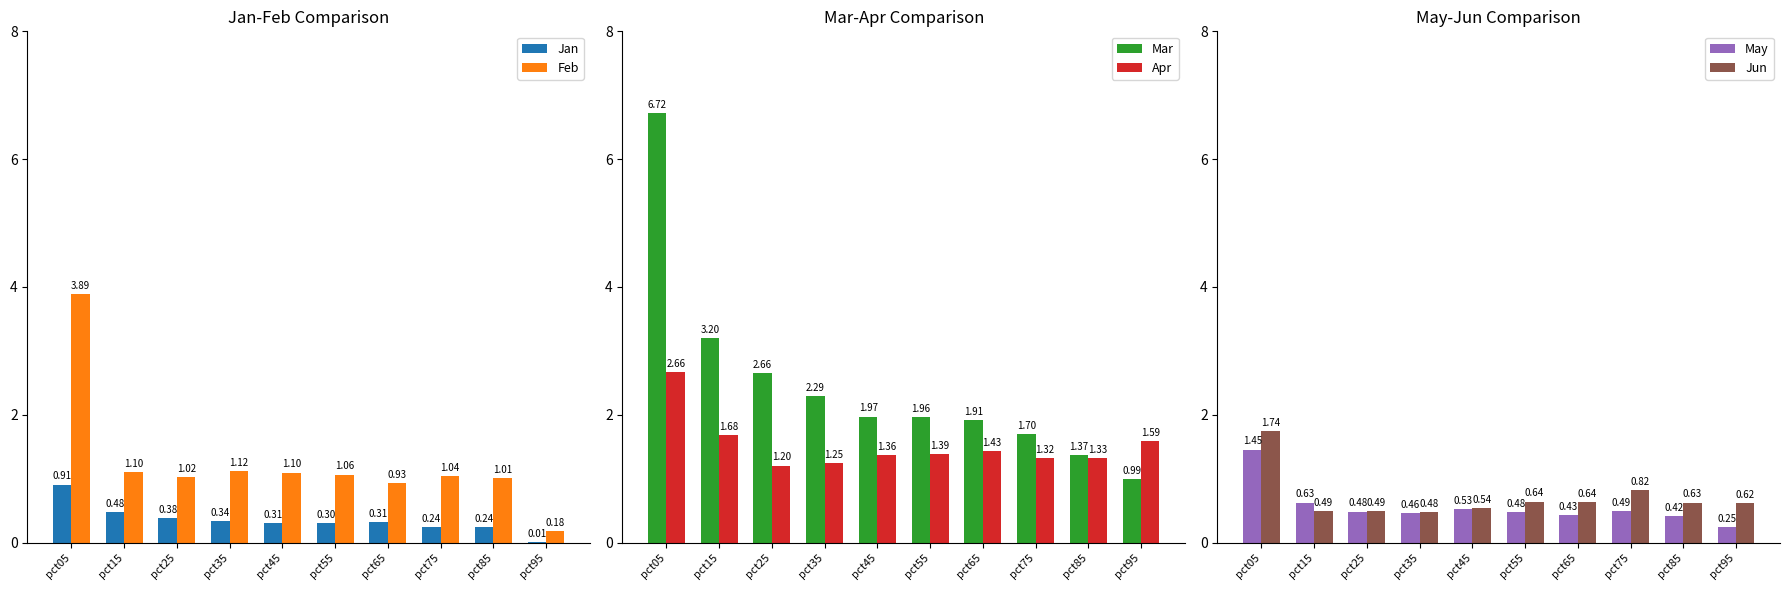

What is the average value of the Feb series?

1.2